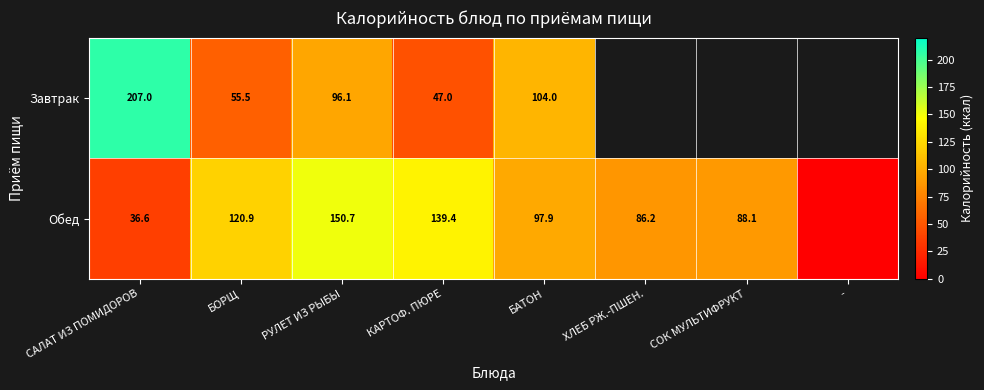

At which category is the sum across all series the highest?

РУЛЕТ ИЗ РЫБЫ